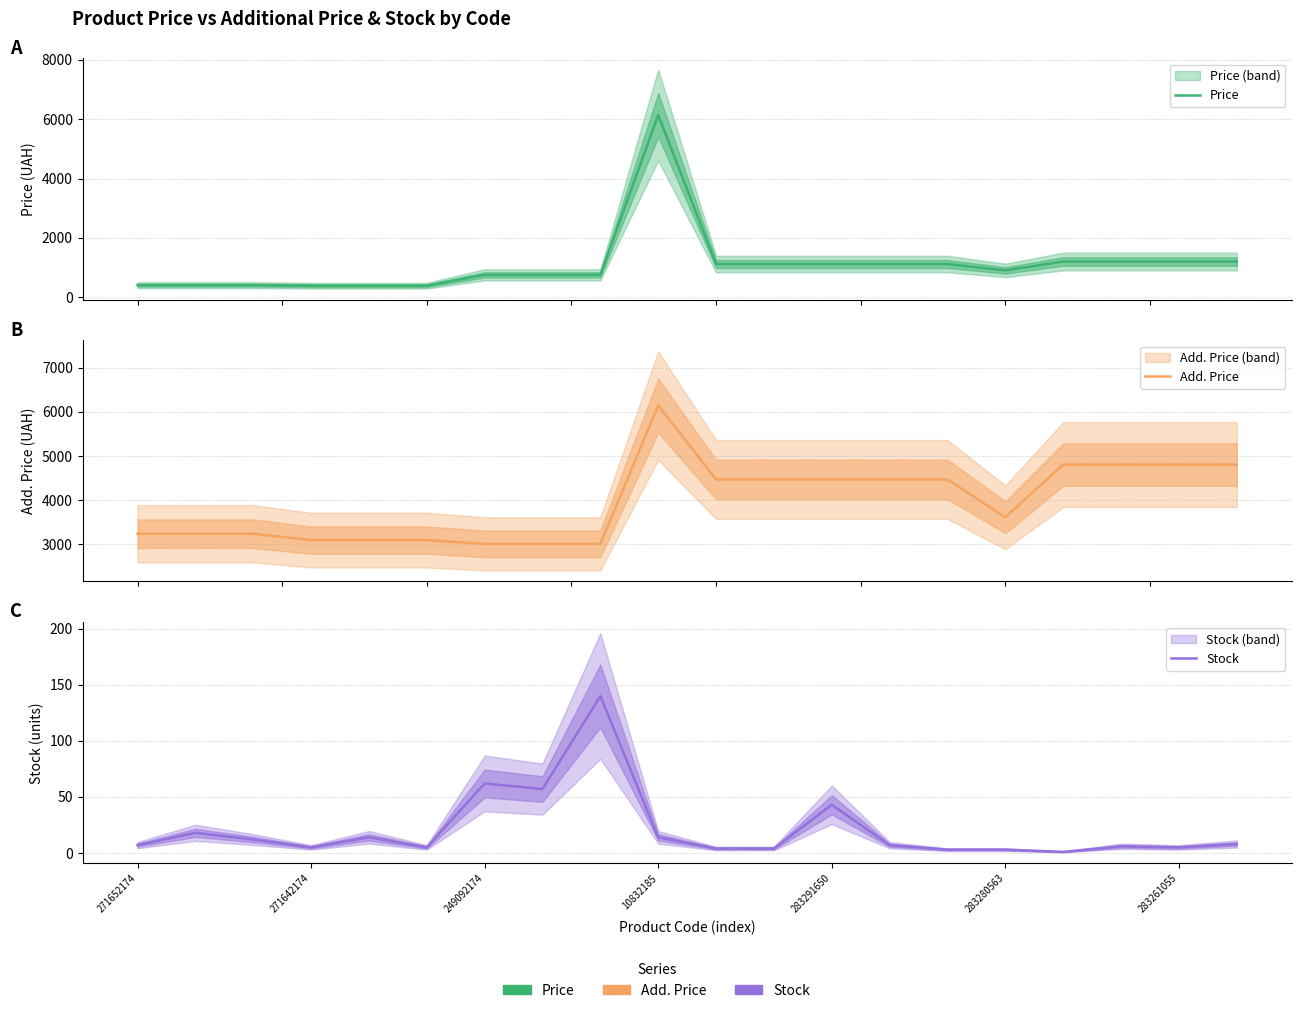

At which category is the sum across all series the highest?

10832185